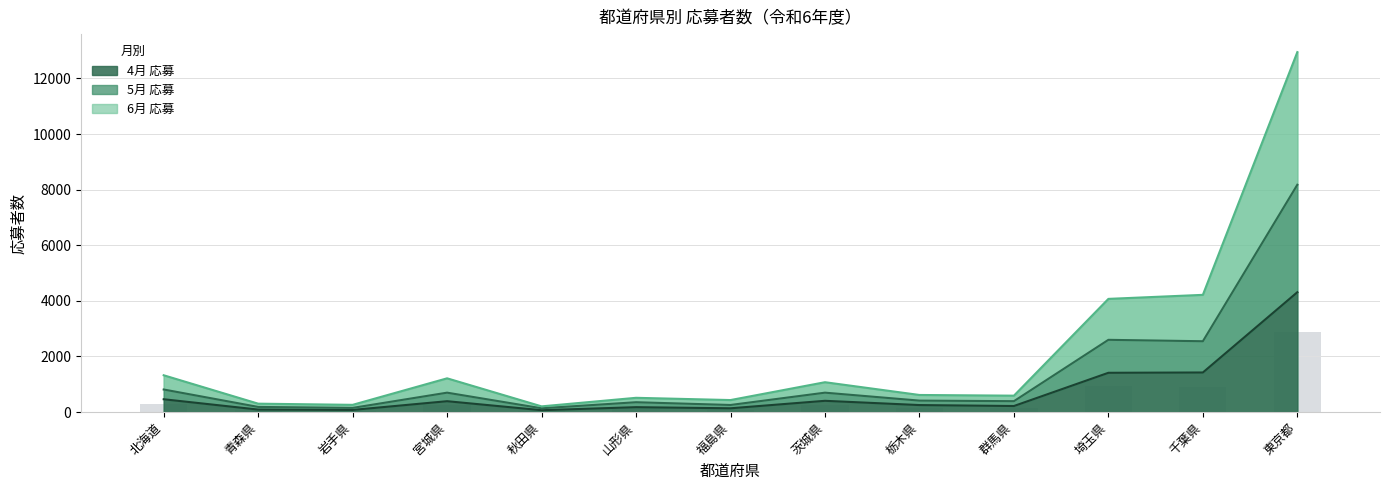

Rank the categories by 年度合計 value from highest to lowest.

東京都, 埼玉県, 千葉県, 北海道, 茨城県, 宮城県, 栃木県, 群馬県, 山形県, 福島県, 青森県, 岩手県, 秋田県